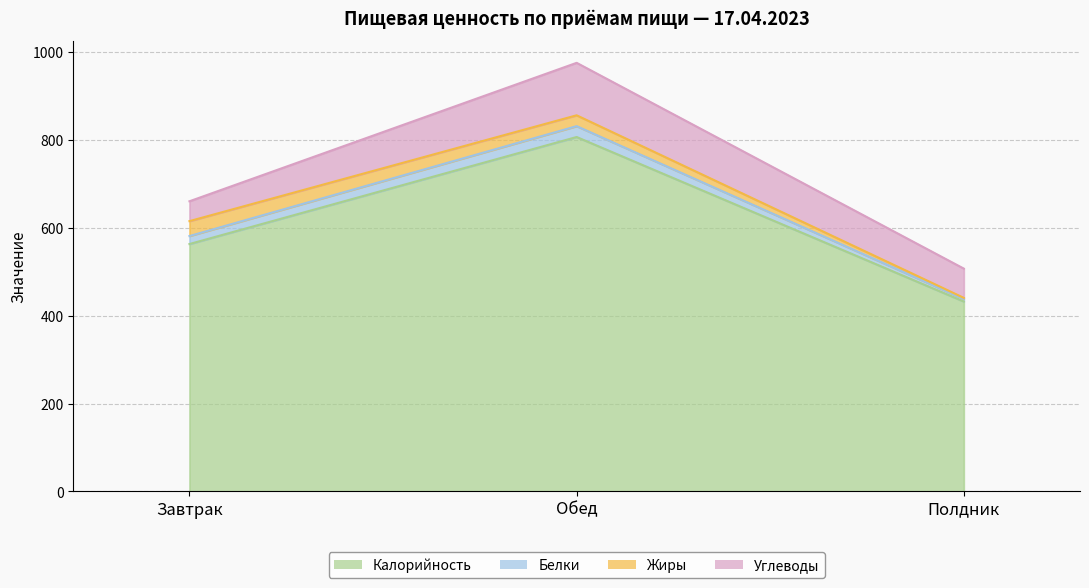

Reading left to right, list all the values displayed in this chart.

Калорийность: Завтрак=563.4	Обед=807.1	Полдник=432.5
Белки: Завтрак=18.2	Обед=24.8	Полдник=5.8
Жиры: Завтрак=33.9	Обед=24.7	Полдник=2.5
Углеводы: Завтрак=45.2	Обед=119.5	Полдник=66.7